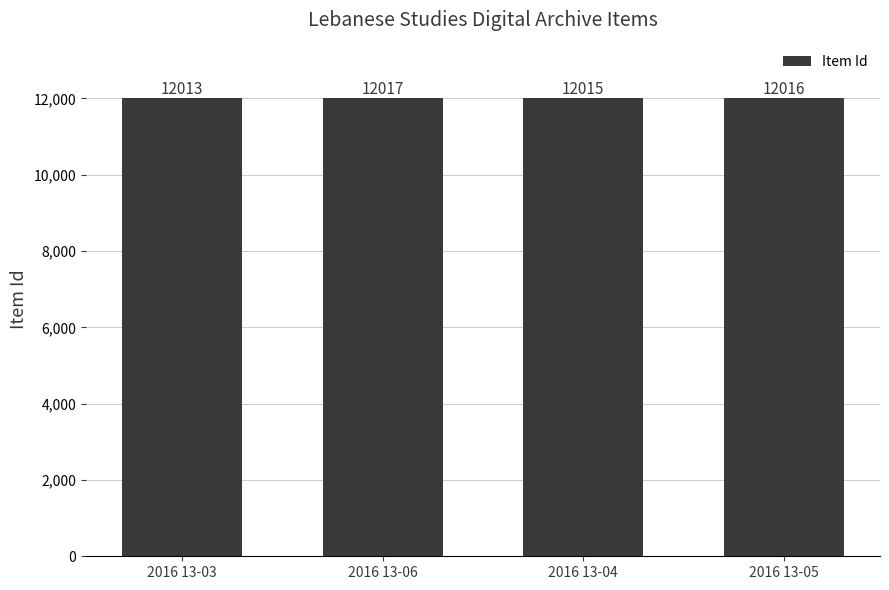

What is the greatest value displayed?

12017